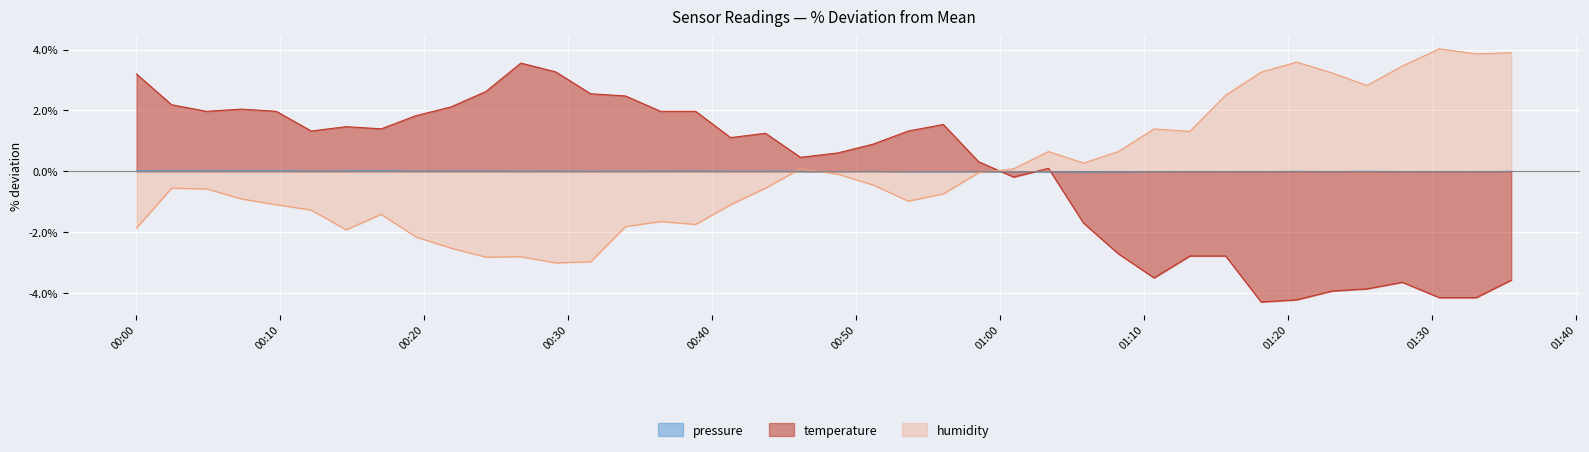

Rank the series by their maximum value, from lowest to highest.

pressure, temperature, humidity